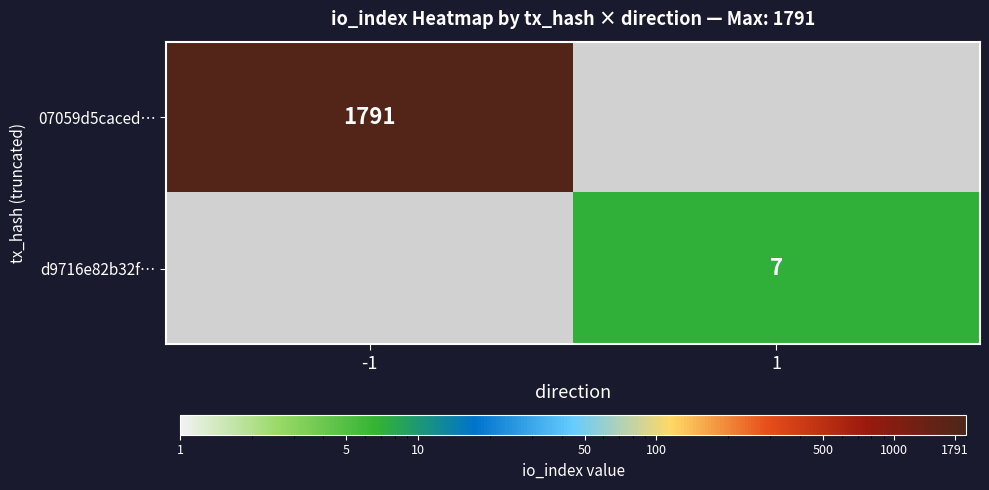

The value of d9716e82b32f… at 1 is 7. True or false?

True